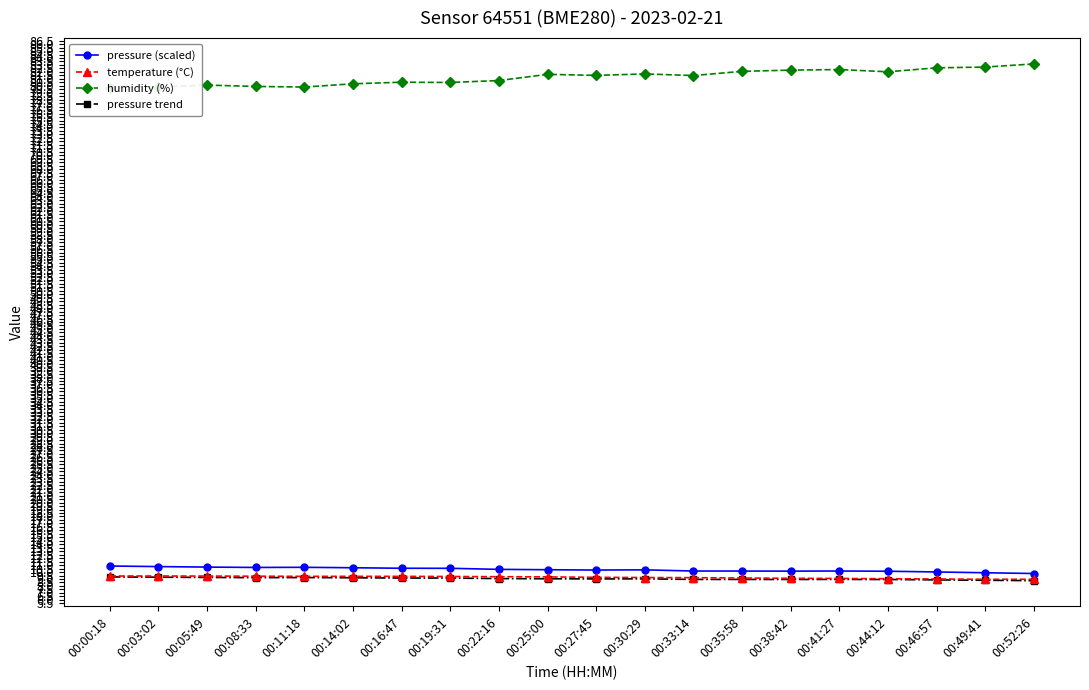

Between 00:05:49 and 00:03:02, which is larger?

00:03:02